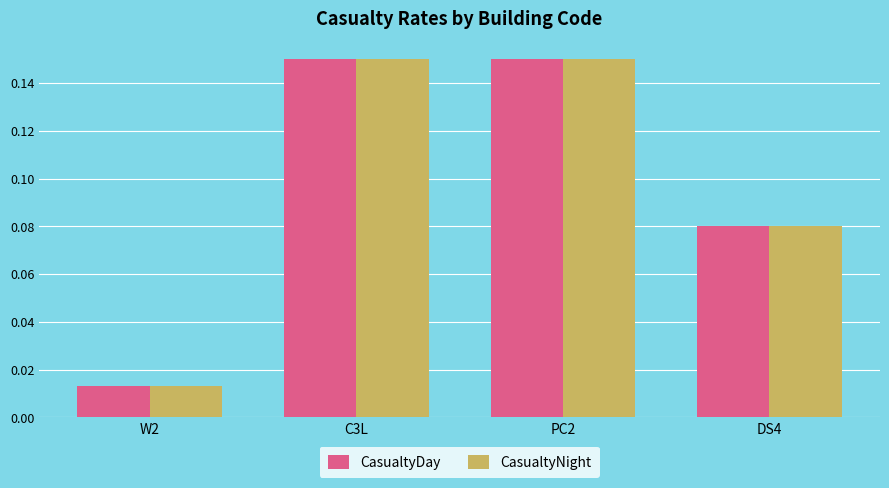

At how many categories does at least one series exceed 0?

4